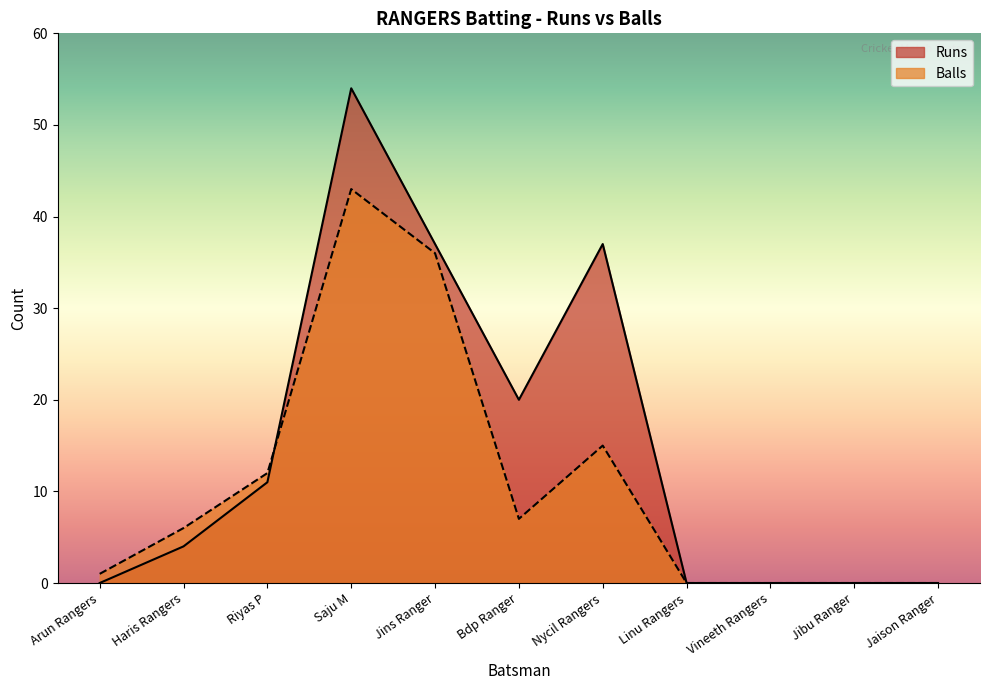

Is it true that Runs equals 32 at Linu Rangers?

False